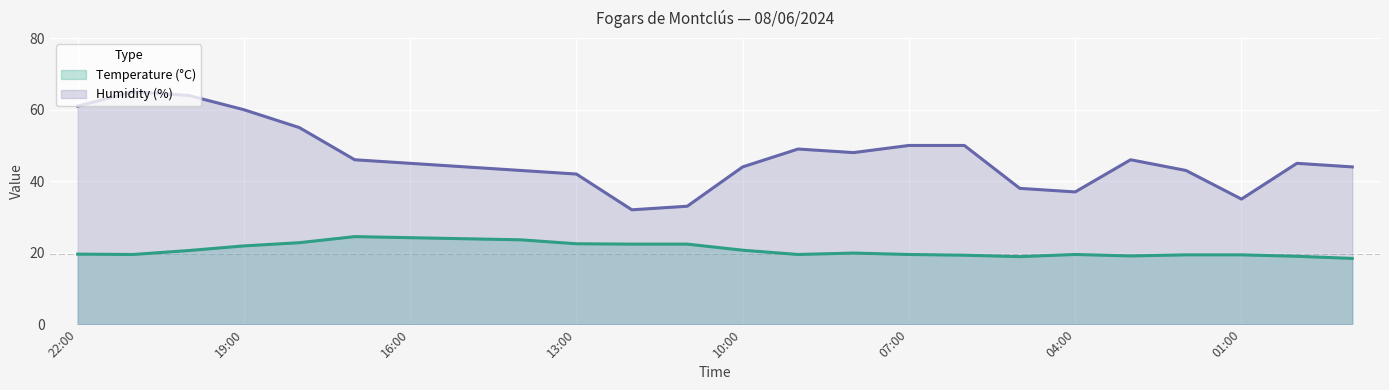

What is the difference between the maximum and second lowest values in the Humidity (%) series?

32.0